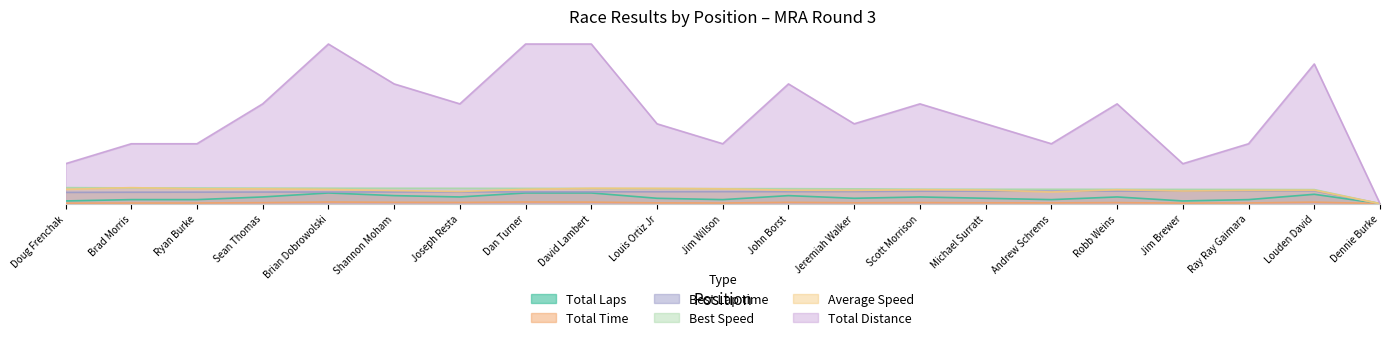

Reading left to right, list all the values displayed in this chart.

Total Laps: 0.2	0.4	0.4	0.6	1.0	0.8	0.6	1.0	1.0	0.5	0.4	0.8	0.5	0.6	0.5	0.4	0.6	0.2	0.4	0.9	0.0
Total Time: 0.0	0.0	0.1	0.1	0.1	0.1	0.1	0.1	0.1	0.1	0.1	0.1	0.1	0.1	0.1	0.1	0.1	0.0	0.1	0.1	0.0
Best Lap time: 1.1	1.1	1.1	1.1	1.1	1.1	1.1	1.1	1.1	1.1	1.1	1.1	1.1	1.2	1.2	1.2	1.2	1.2	1.2	1.2	0.0
Best Speed: 1.5	1.5	1.5	1.5	1.4	1.4	1.4	1.4	1.4	1.4	1.4	1.4	1.4	1.4	1.4	1.3	1.3	1.3	1.3	1.3	0.0
Average Speed: 1.3	1.5	1.4	1.4	1.3	1.2	1.1	1.3	1.4	1.4	1.4	1.3	1.2	1.3	1.3	1.1	1.3	1.2	1.2	1.3	0.0
Total Distance: 3.8	5.6	5.6	9.4	15.0	11.2	9.4	15.0	15.0	7.5	5.6	11.2	7.5	9.4	7.5	5.6	9.4	3.8	5.6	13.1	0.0